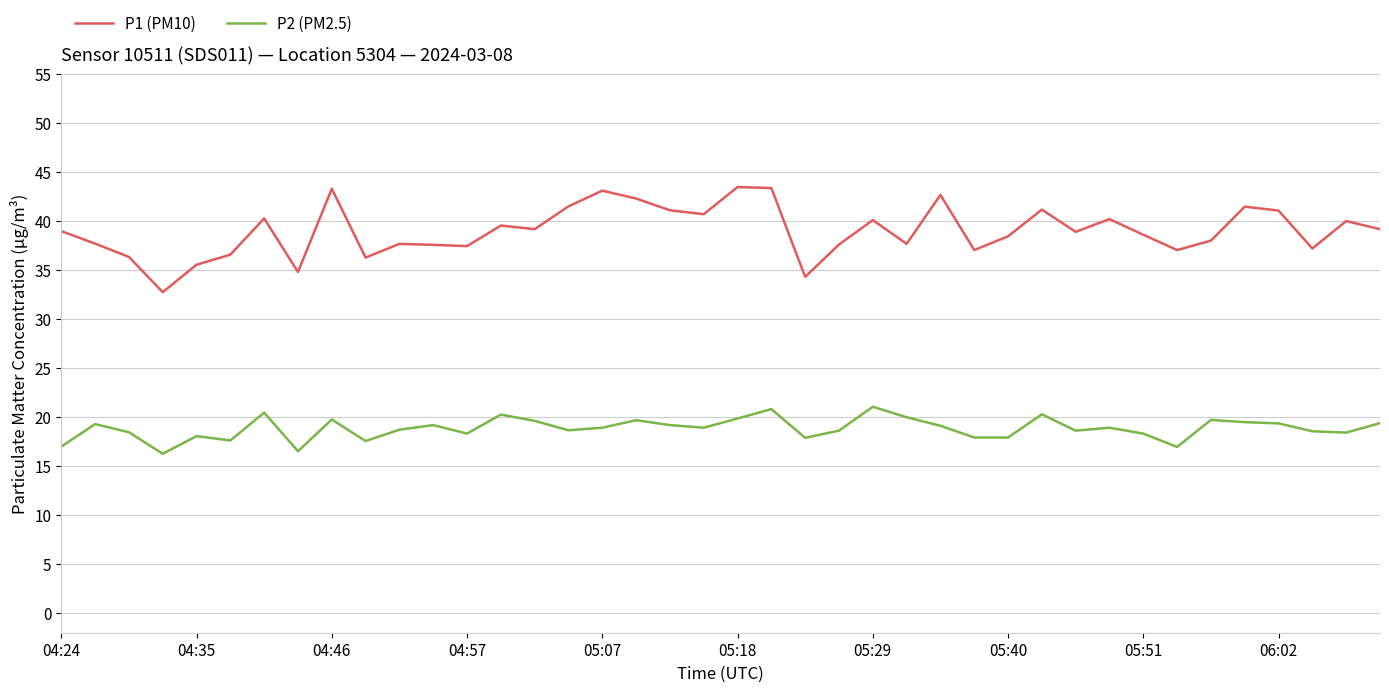

True or false: P2 (PM2.5) and P1 (PM10) intersect in this chart.

False